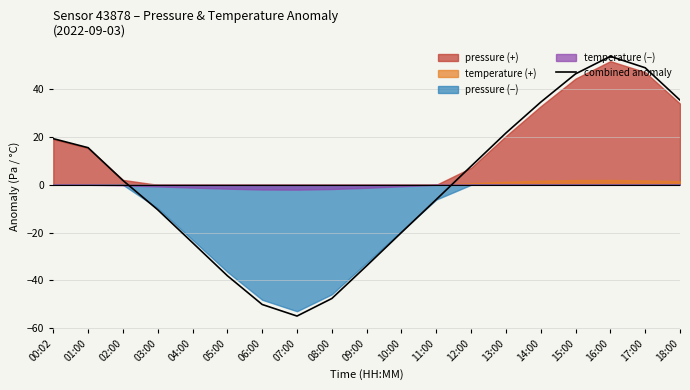

List the labels in order of value, largest first.

16:00, 17:00, 15:00, 18:00, 14:00, 13:00, 00:02, 01:00, 12:00, 02:00, 11:00, 03:00, 10:00, 04:00, 09:00, 05:00, 08:00, 06:00, 07:00